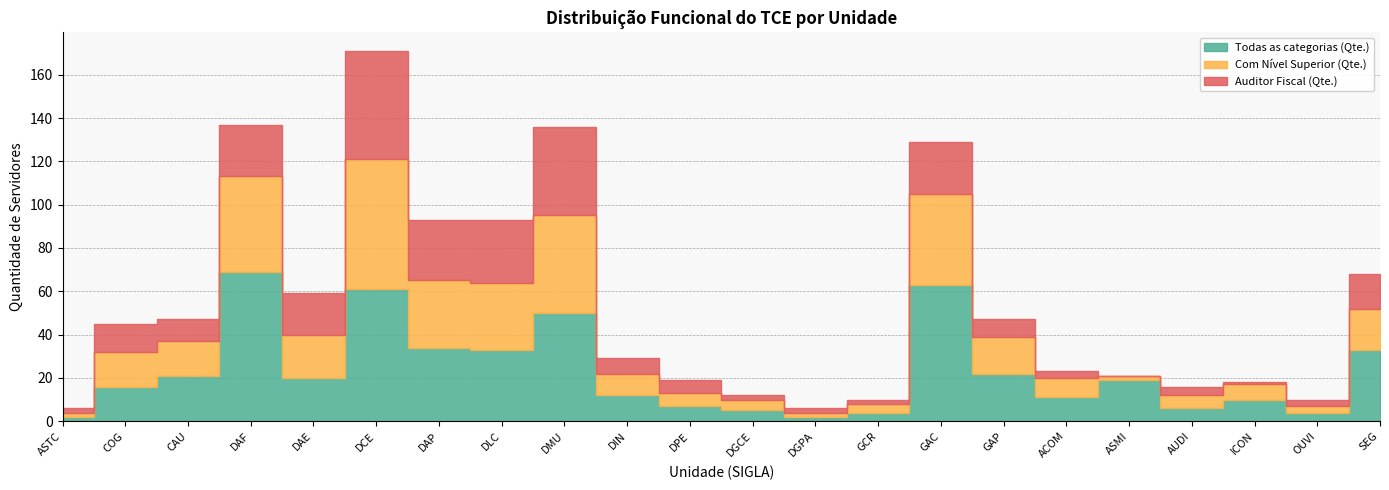

True or false: Auditor Fiscal (Qte.) and Todas as categorias (Qte.) cross at least once.

False